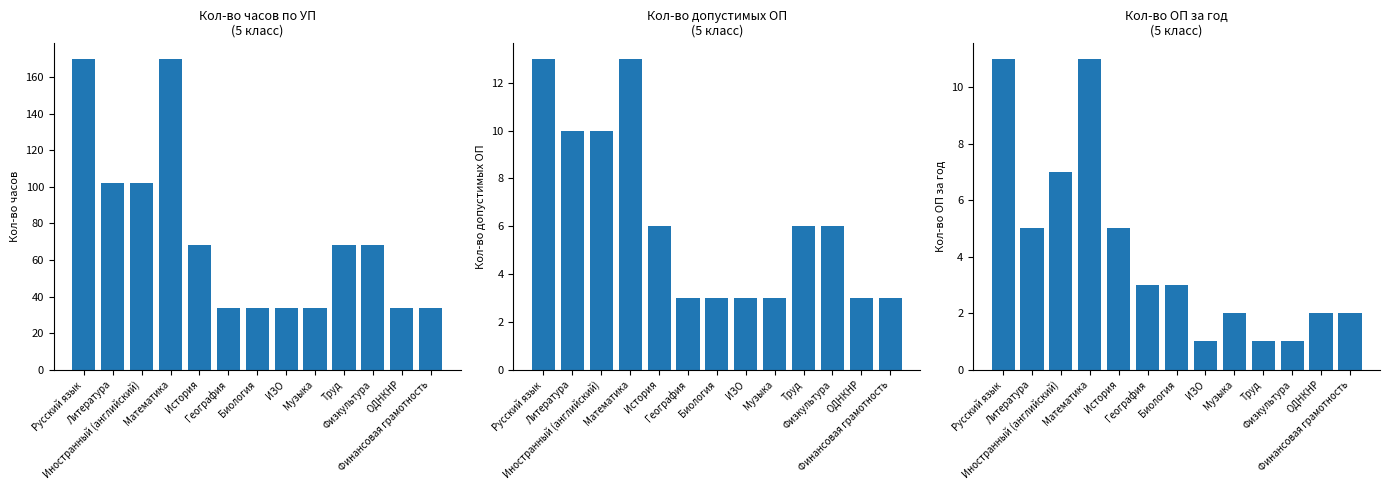

Which series has the largest total across all categories?

Кол-во часов по УП